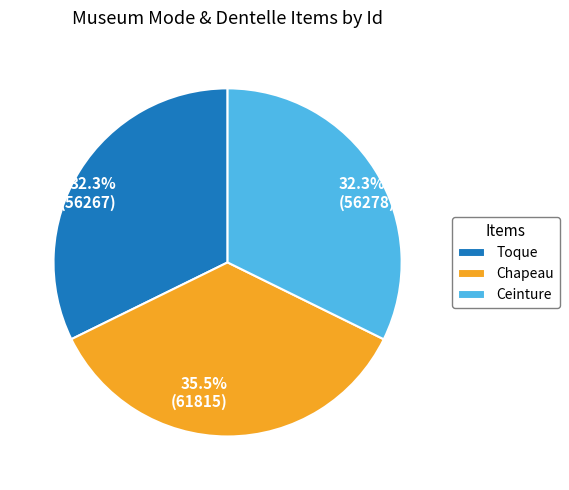

Count the number of slices in the pie.

3